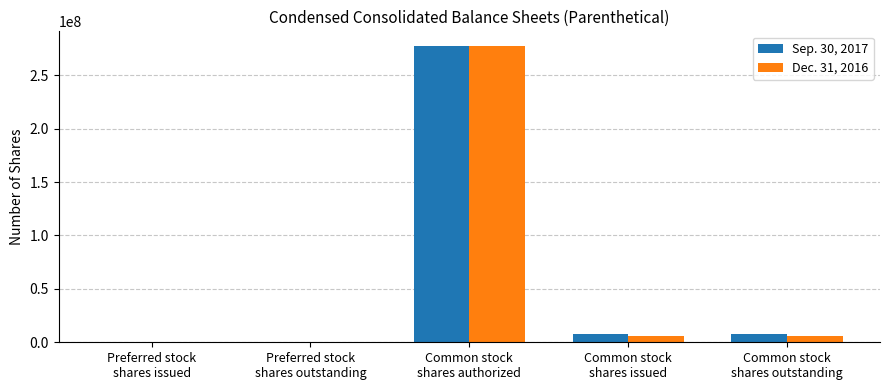

How many distinct data groups are displayed?

2